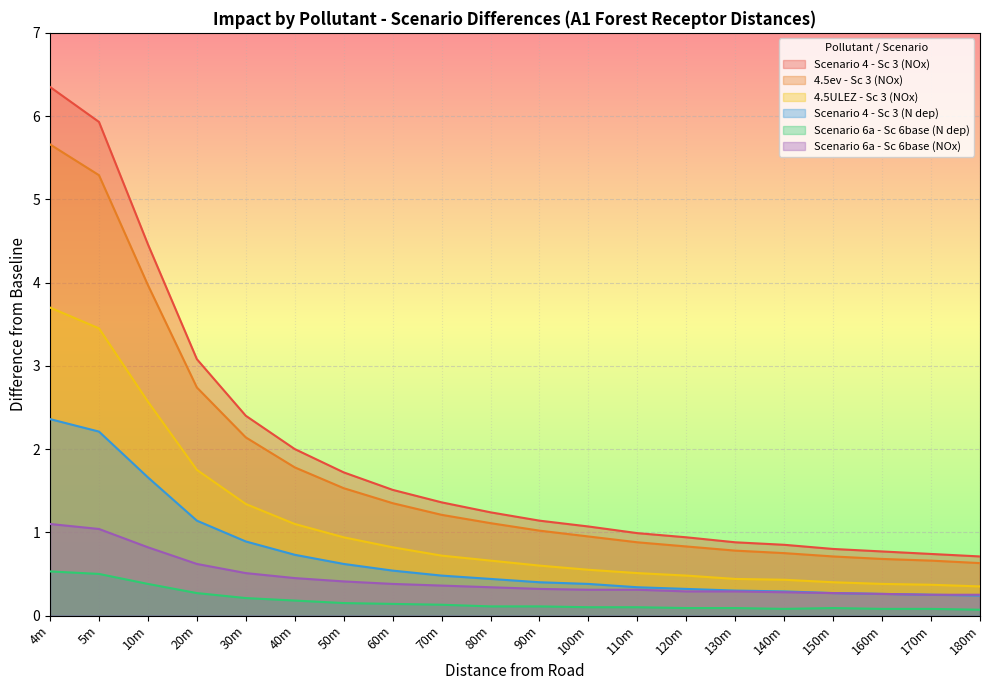

Is the value of Scenario 6a - Sc 6base (NOx) at 90m greater than the value of 4.5ev - Sc 3 (NOx) at 40m?

No